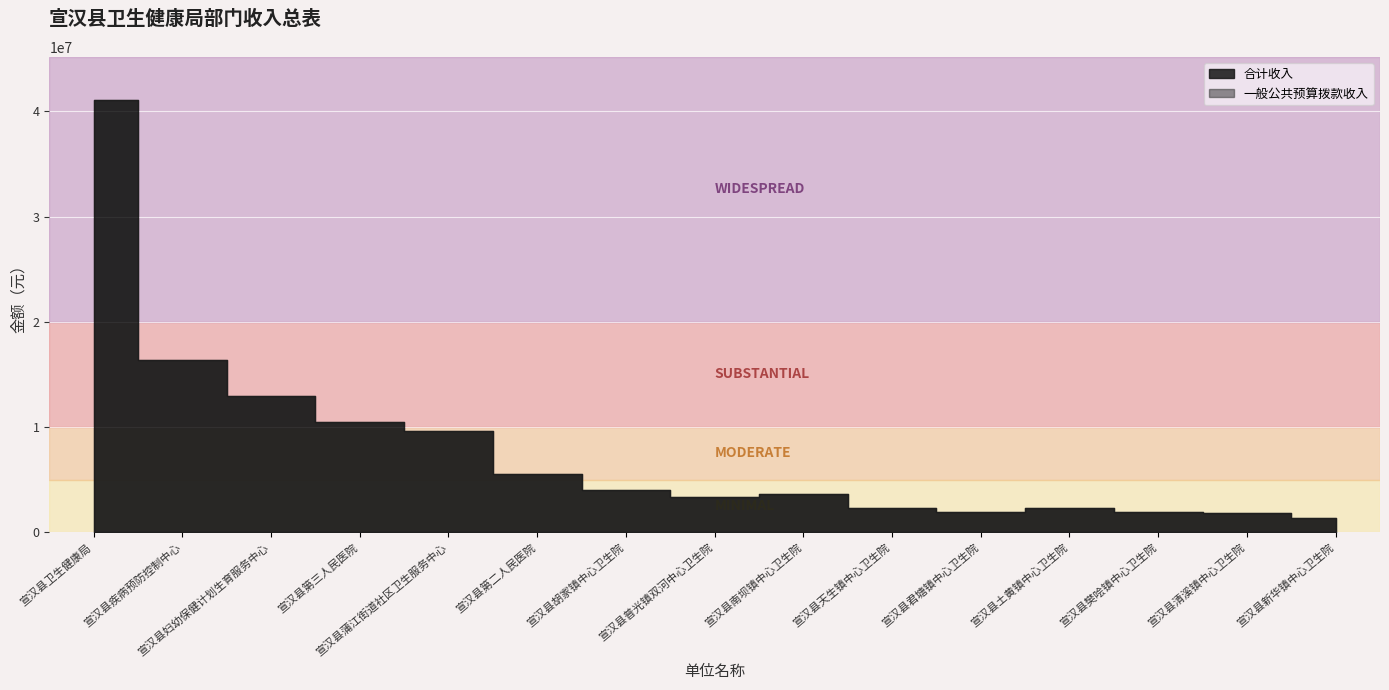

Reading right to left, extract all data points from this chart.

合计收入: 1350479.2	1806519.0	1934840.0	2265467.8	1956241.8	2333217.0	3680135.8	3400179.8	4046617.5	5537120.9	9599871.0	10461985.8	12928852.0	16357990.0	41055898.0
一般公共预算拨款收入: 1350479.2	1806519.0	1934840.0	2265467.8	1956241.8	2333217.0	3680135.8	3400179.8	4046617.5	5537120.9	9599871.0	10461985.8	12928852.0	16357990.0	41055898.0